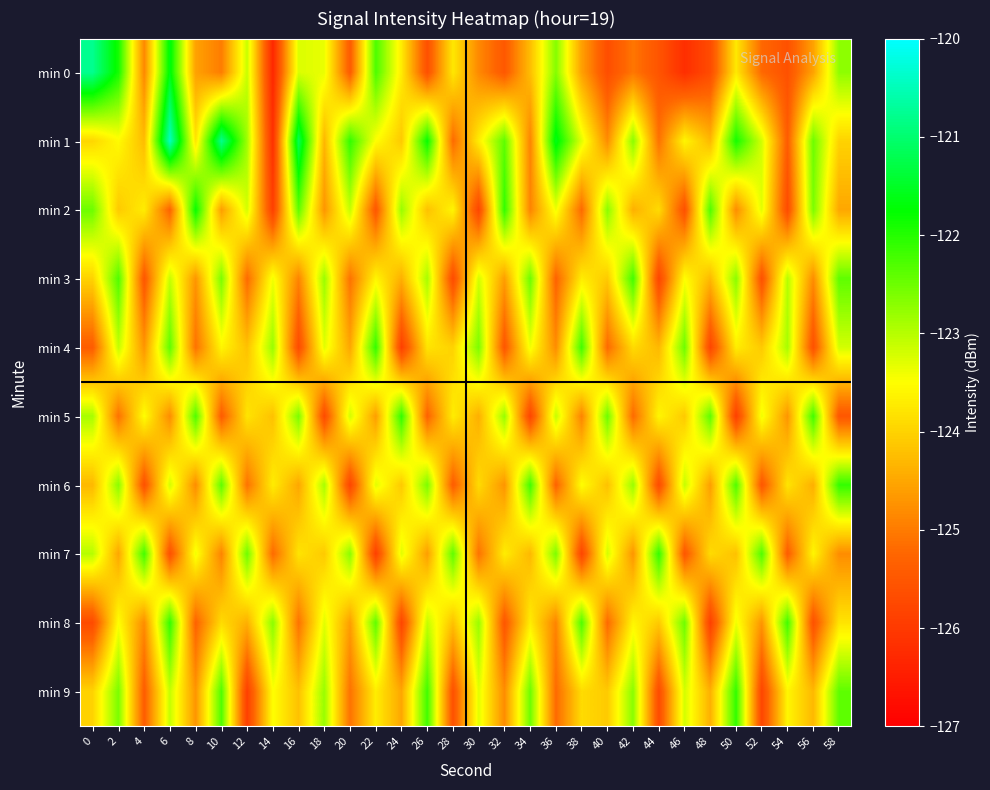

Between 8 and 46, which series saw the biggest shift?

min 2